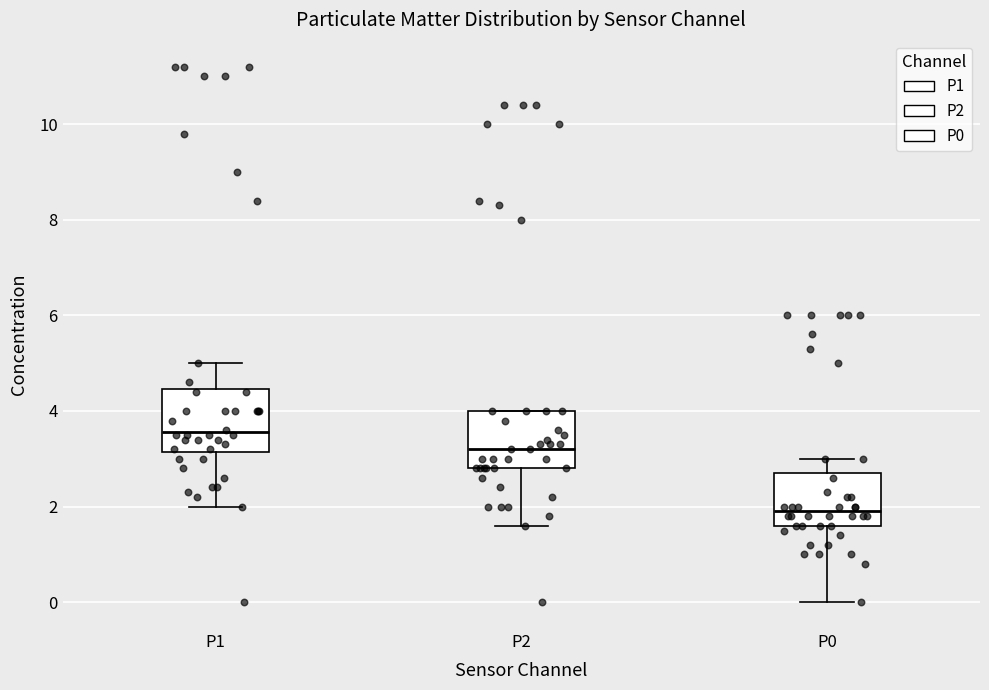

Where does the upper whisker of the box for P0 end on the y-axis? The values are not printed on the chart, so give them approximately, as read against the axis.

3.0